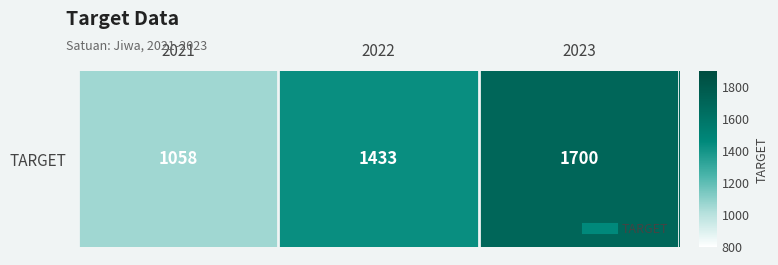

How many series are shown in this chart?

1